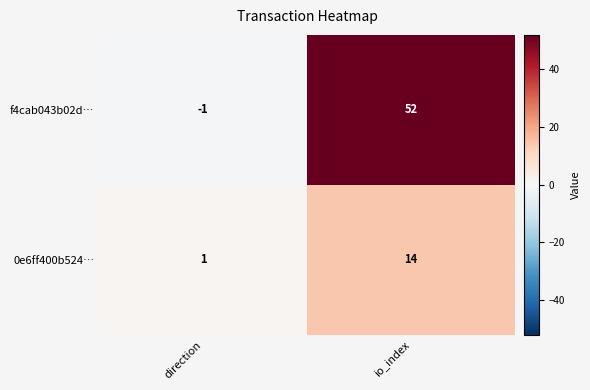

Reading right to left, extract all data points from this chart.

f4cab043b02d…: 52	-1
0e6ff400b524…: 14	1